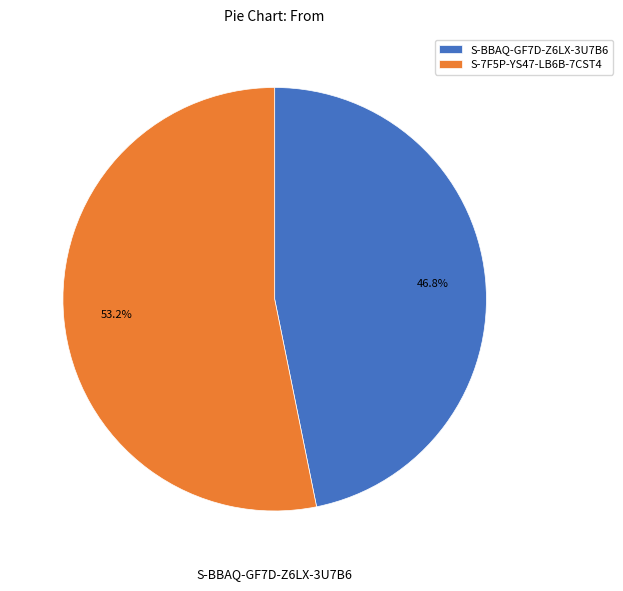

Is there any slice that represents more than half of the pie?

Yes